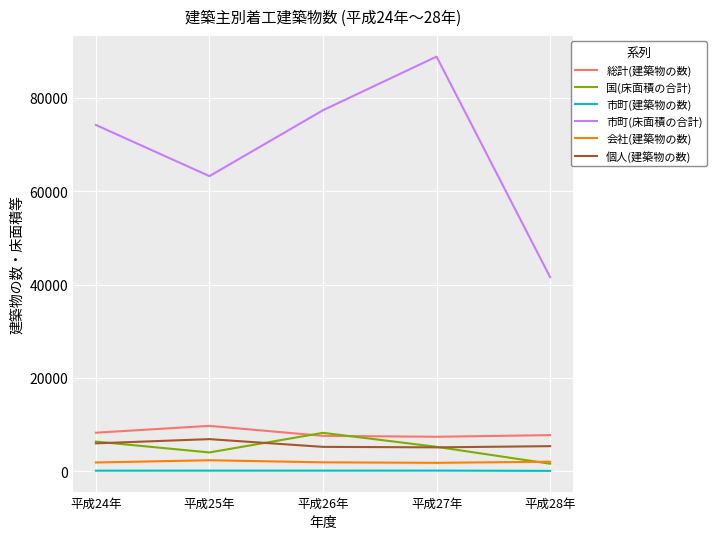

What are all the series names shown in the legend?

総計(建築物の数), 国(床面積の合計), 市町(建築物の数), 市町(床面積の合計), 会社(建築物の数), 個人(建築物の数)